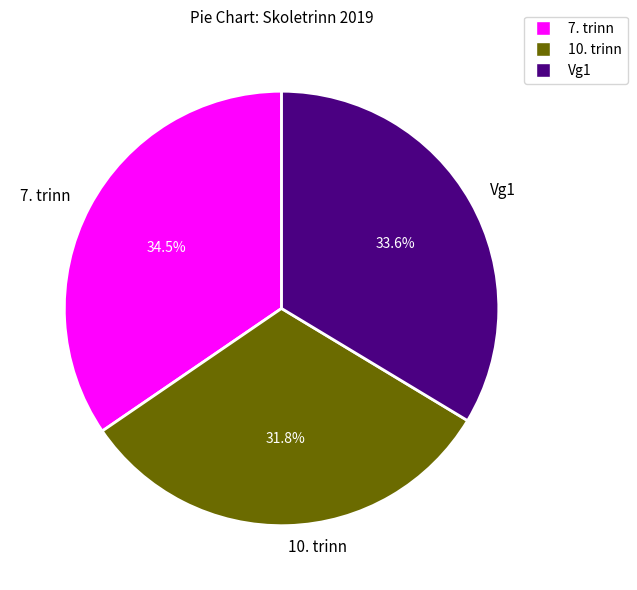

Is the sum of 10. trinn and 7. trinn greater than half?

Yes